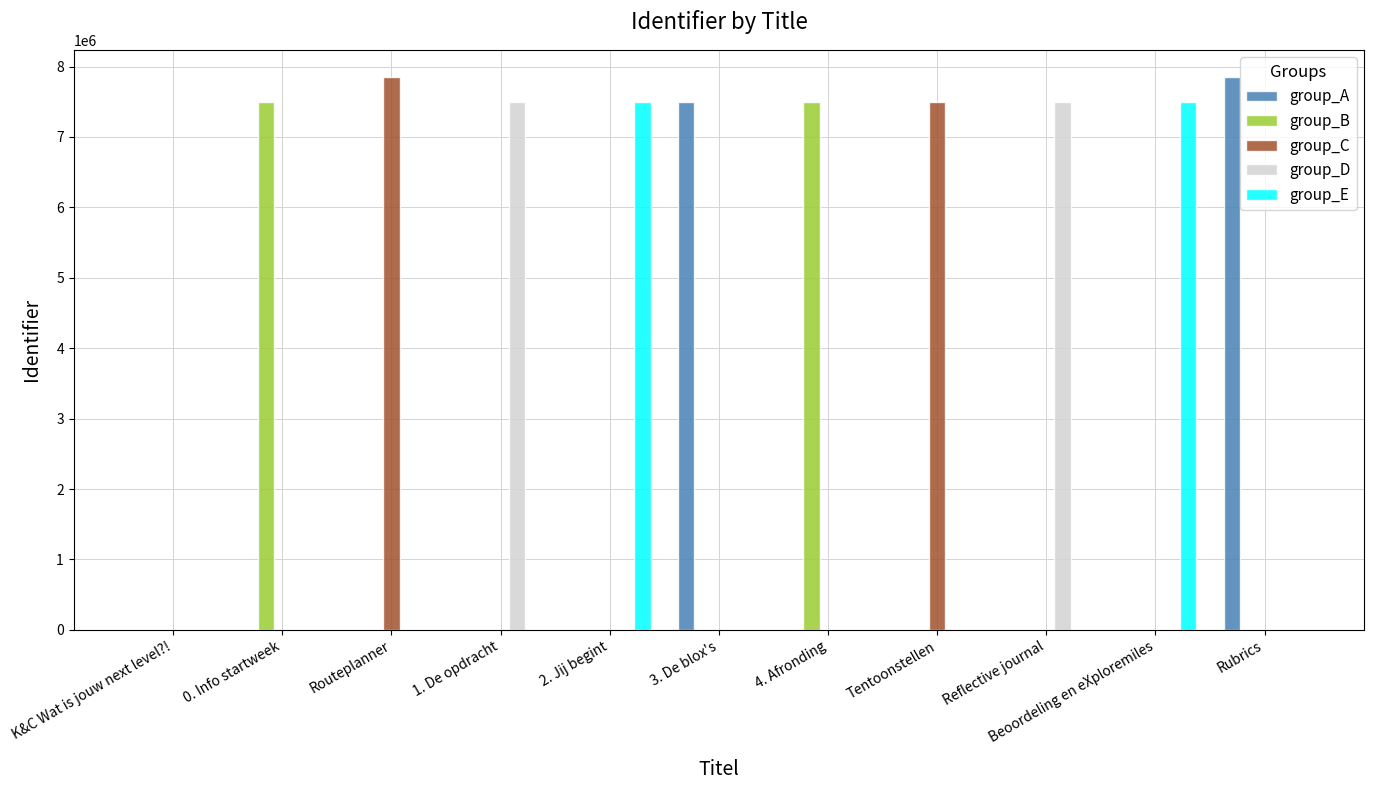

The value of group_C at Tentoonstellen is 11665181. True or false?

False